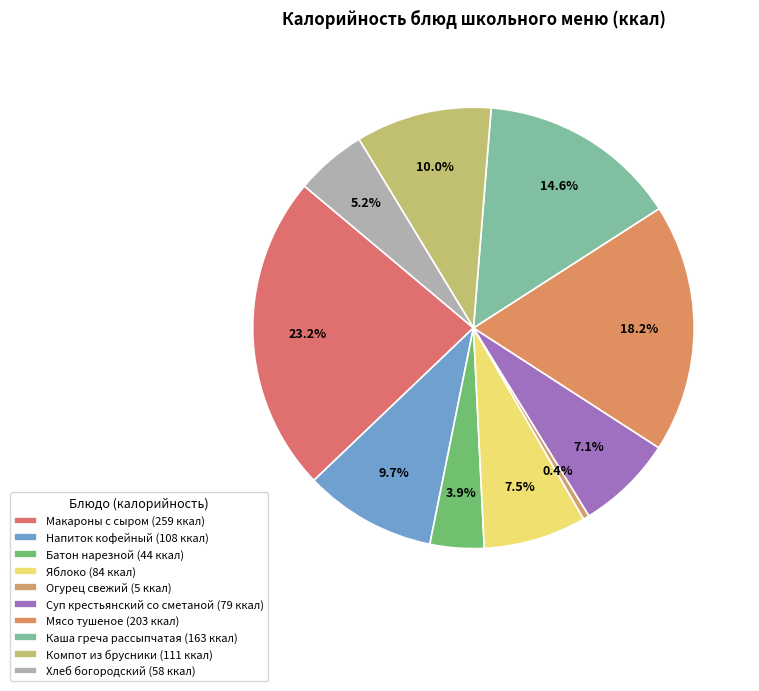

What is the change in value from Суп крестьянский со сметаной to Мясо тушеное?

+124